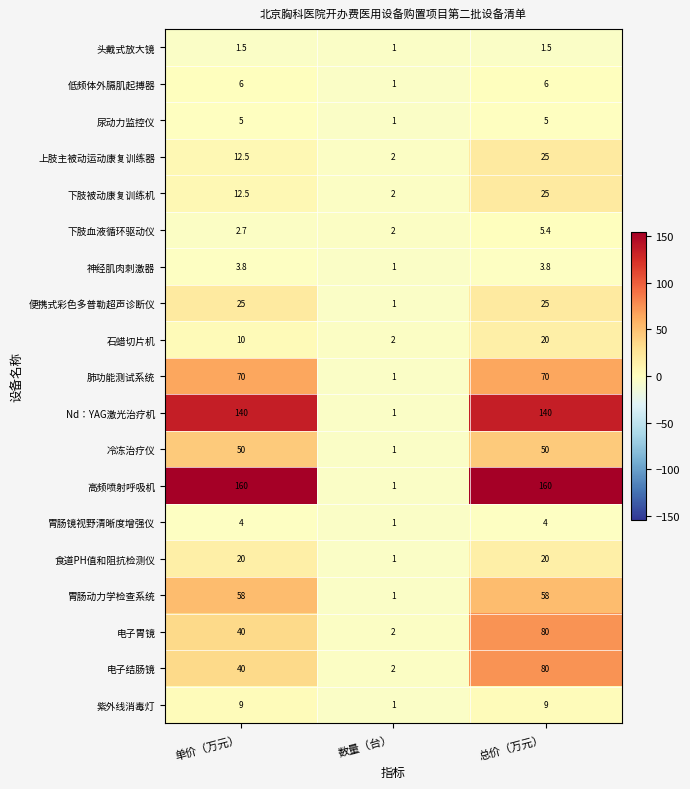

Which category has the lowest value across all series?

数量（台）